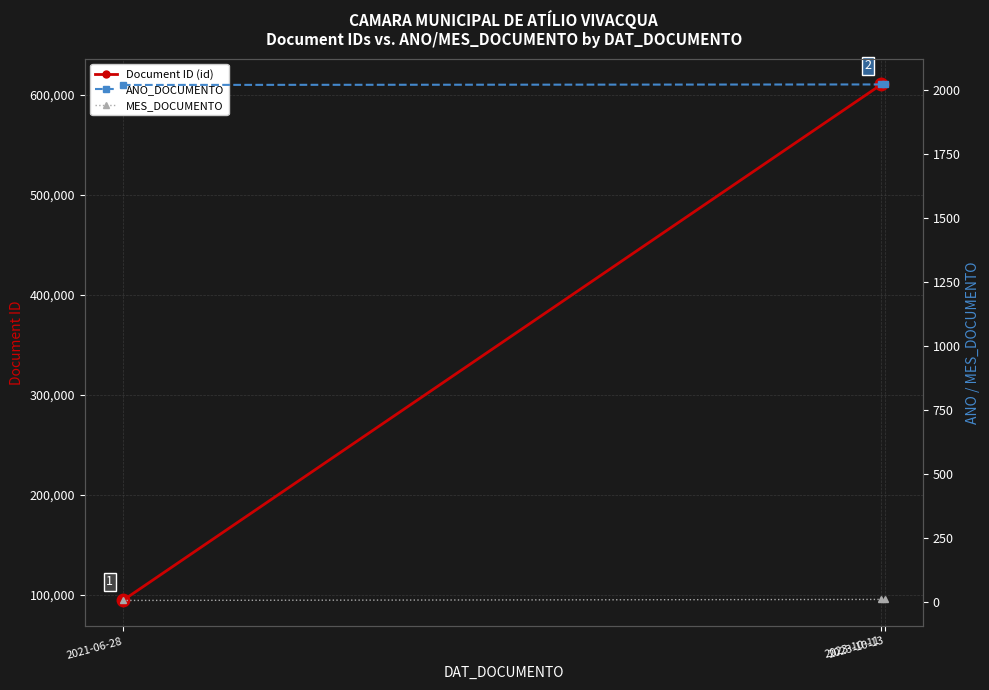

Reading left to right, what are all the values shown in this chart?

Document ID (id): 2021-06-28=94120	2023-10-11=610149	2023-10-13=610199
ANO_DOCUMENTO: 2021-06-28=2021	2023-10-11=2023	2023-10-13=2023
MES_DOCUMENTO: 2021-06-28=6	2023-10-11=10	2023-10-13=10